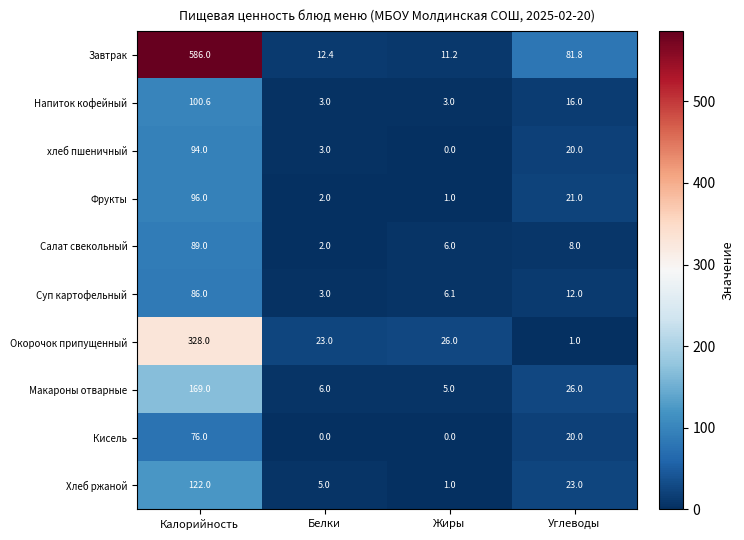

What is the difference between the Фрукты values at Жиры and Калорийность?

95.0